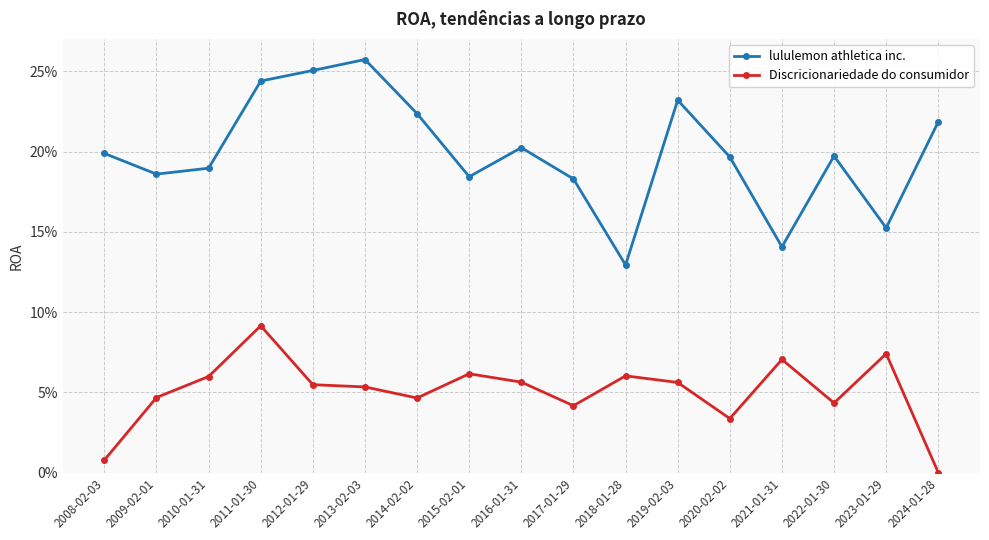

What is the value of the lululemon athletica inc. point at the 5th from the left?

0.3